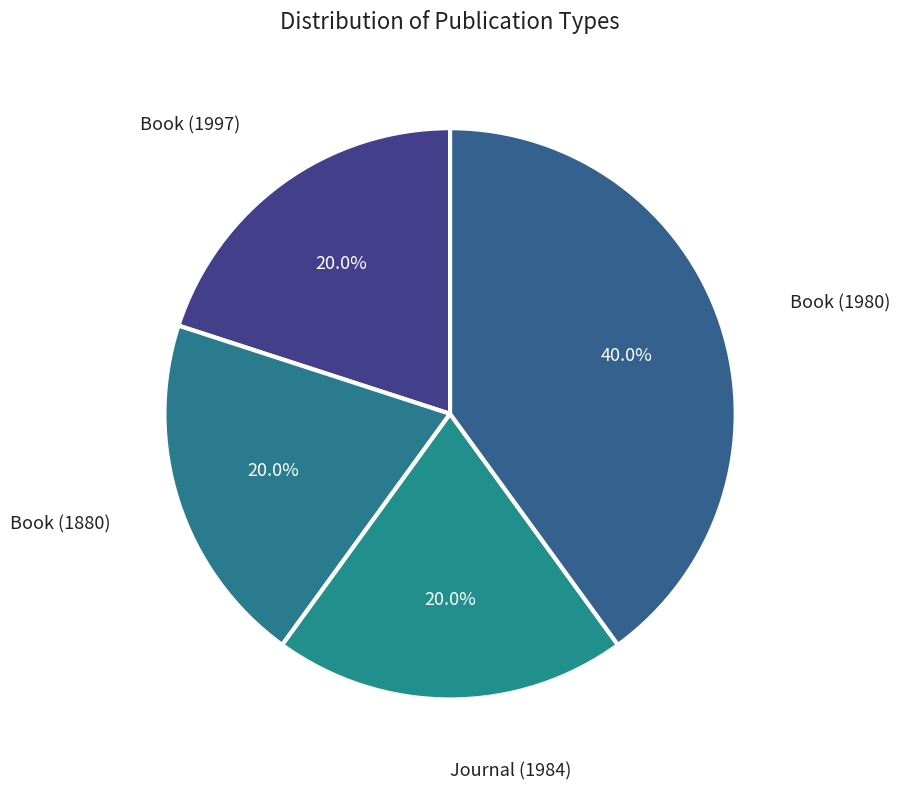

Does any single category account for the majority?

No